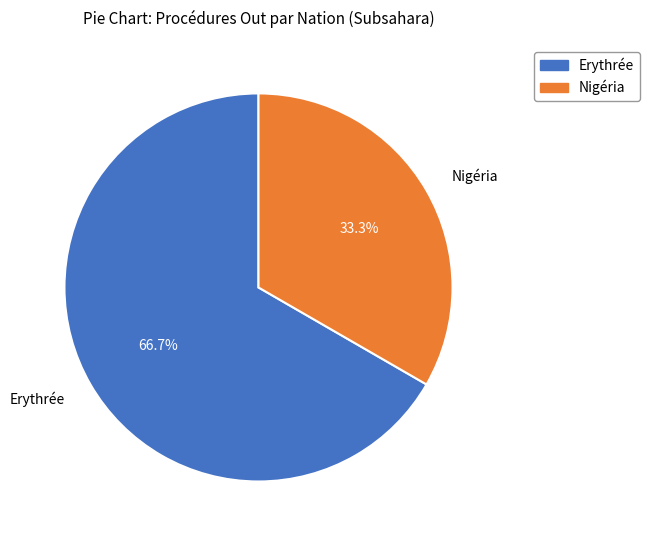

To the nearest percent, what is the combined percentage of Nigéria and Erythrée?

100%